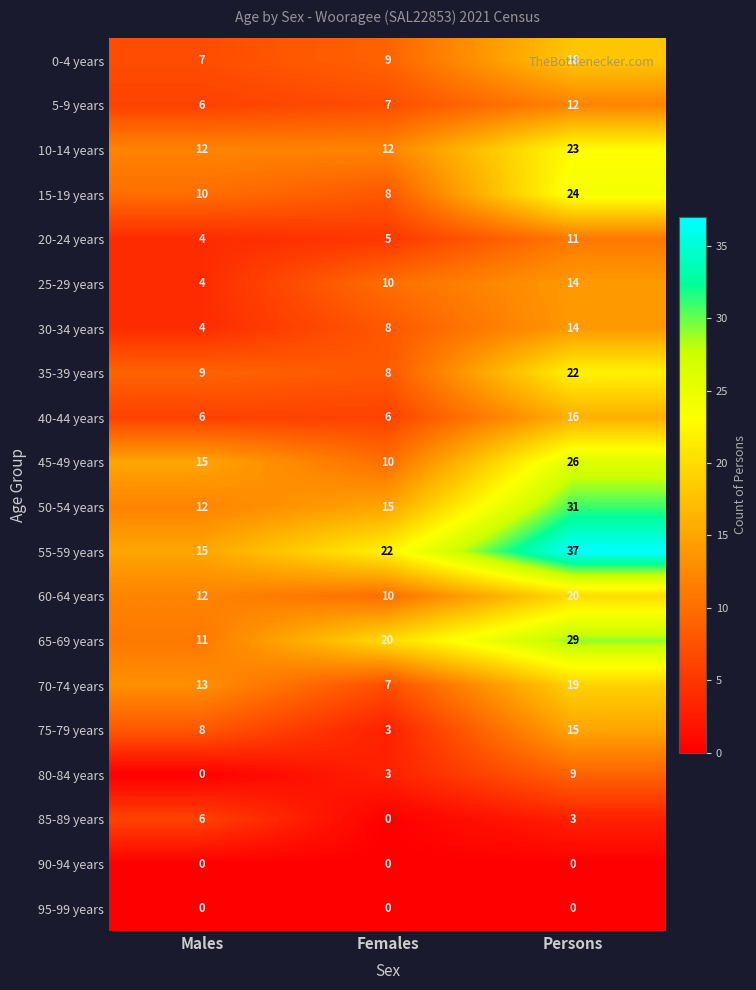

What is the difference between the highest and lowest values at Persons?

37